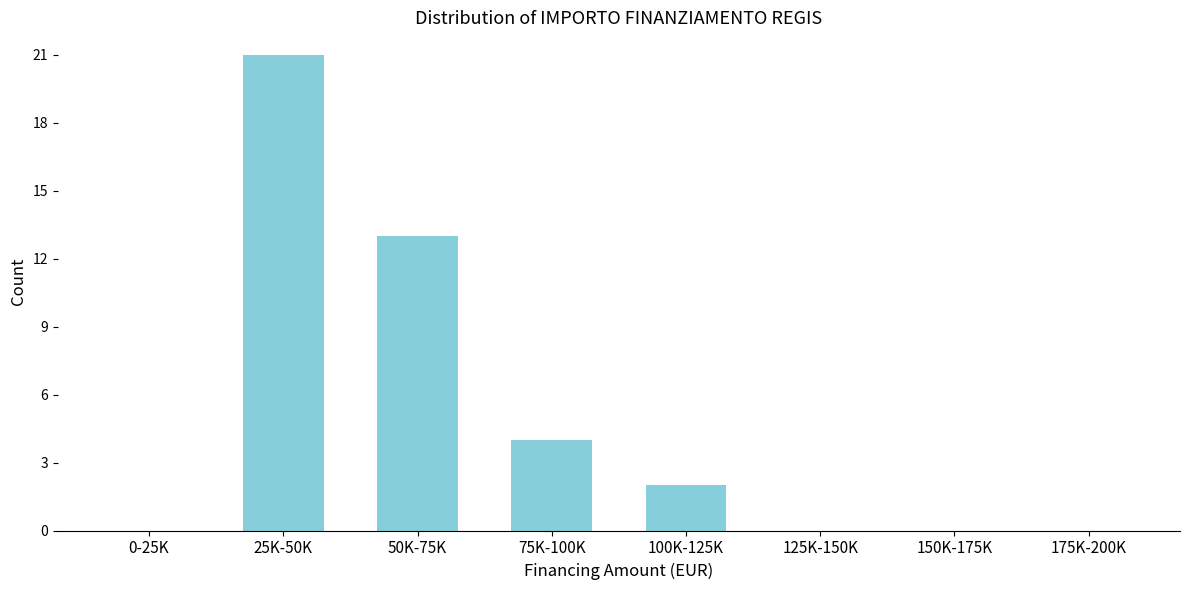

Reading right to left, transcribe all the data shown in this chart.

175K-200K=0	150K-175K=0	125K-150K=0	100K-125K=2	75K-100K=4	50K-75K=13	25K-50K=21	0-25K=0